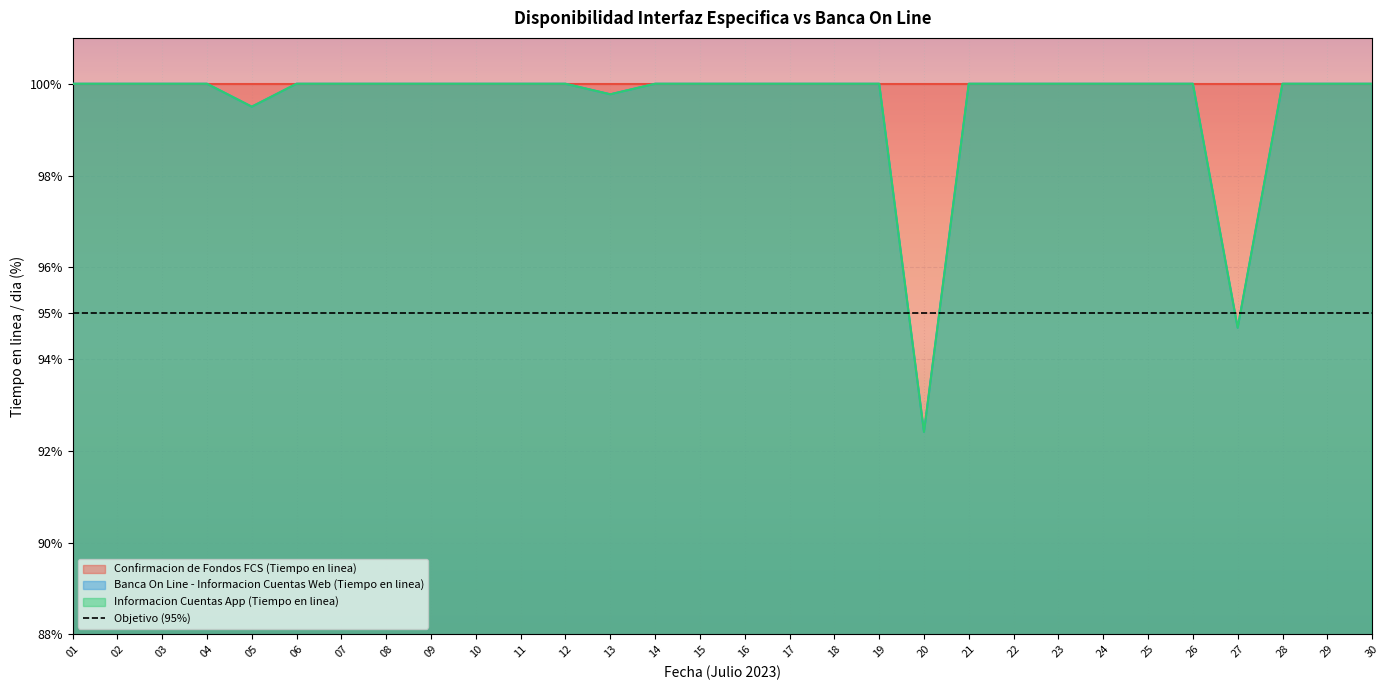

Which series has the largest total across all categories?

Banca On Line - Informacion Cuentas Web (Tiempo en linea)